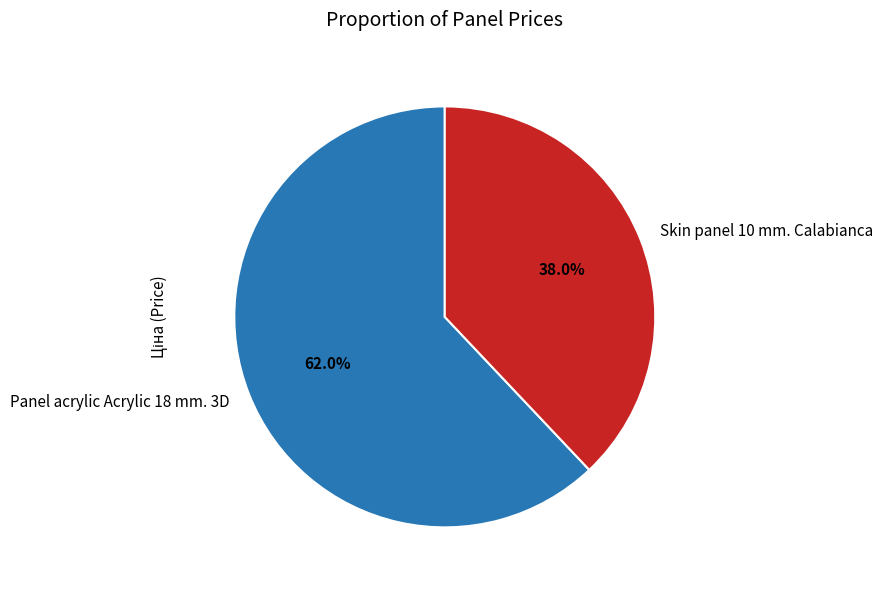

Rank the categories by value from lowest to highest.

Skin panel 10 mm. Calabianca, Panel acrylic Acrylic 18 mm. 3D